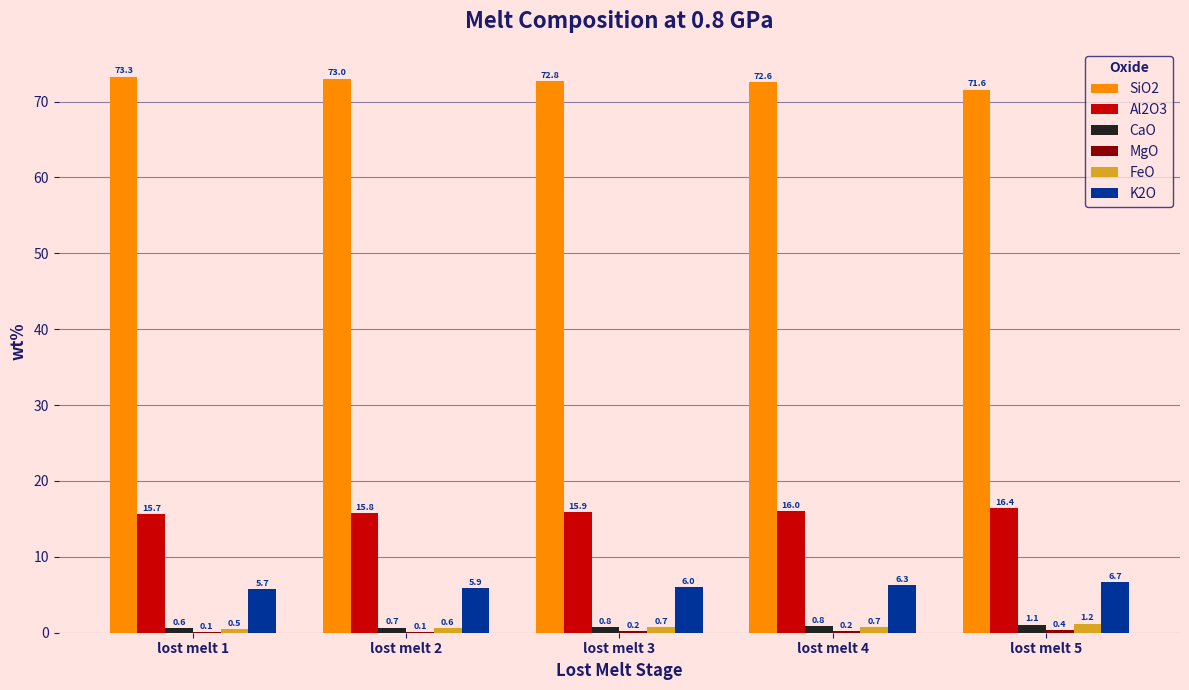

What is the approximate value of Al2O3 at lost melt 5?

16.4